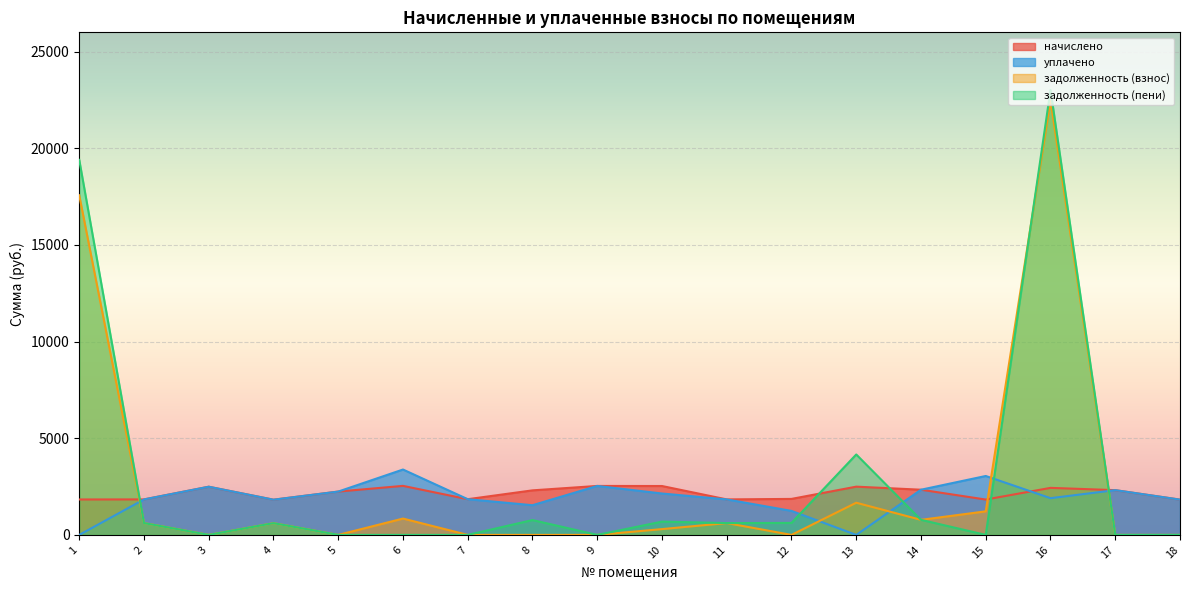

What is the value of the начислено point at the 10th from the left?

2528.9